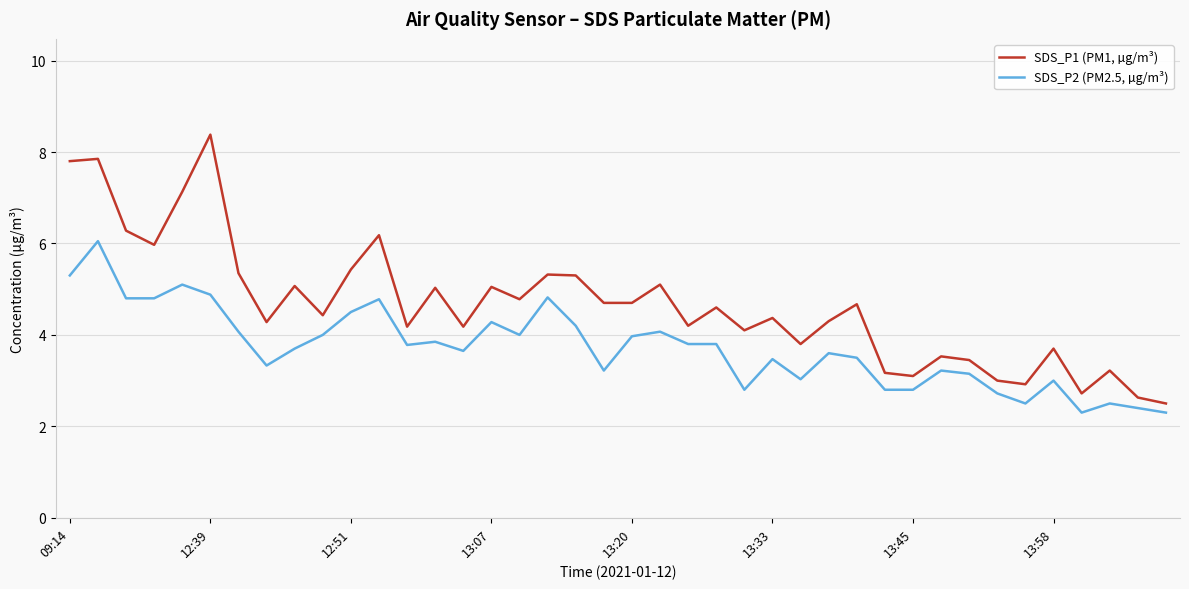

What is the maximum value shown in the chart?

8.4